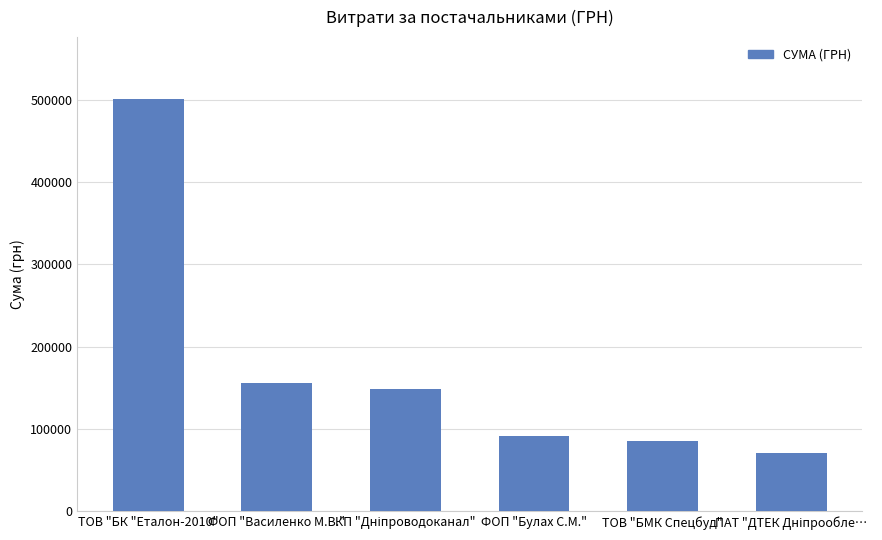

Reading left to right, what are all the values shown in this chart?

501203.1	156168.0	148952.5	90807.0	84973.0	70277.0